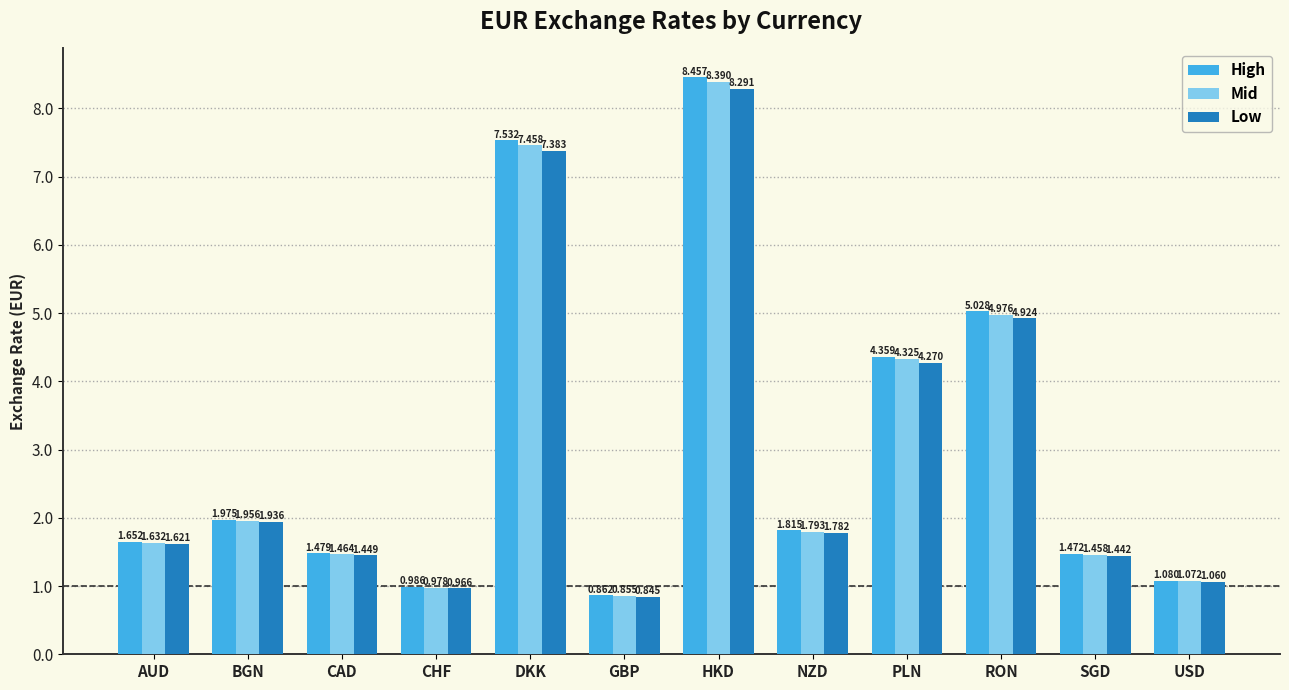

Which category has the lowest value across all series?

GBP